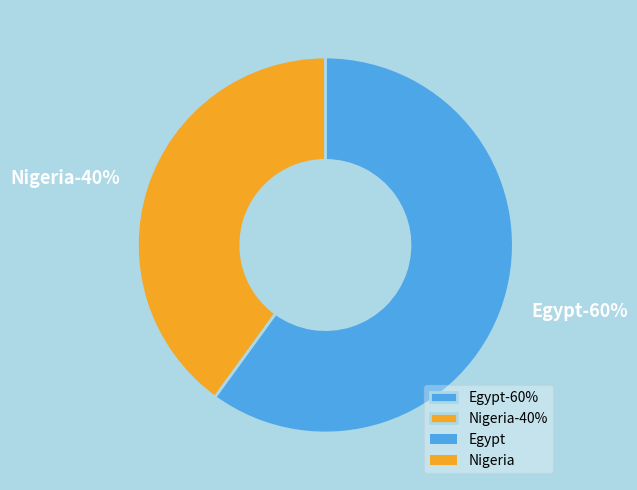

Approximately how many times larger is the value at Nigeria compared to Egypt?

0.7